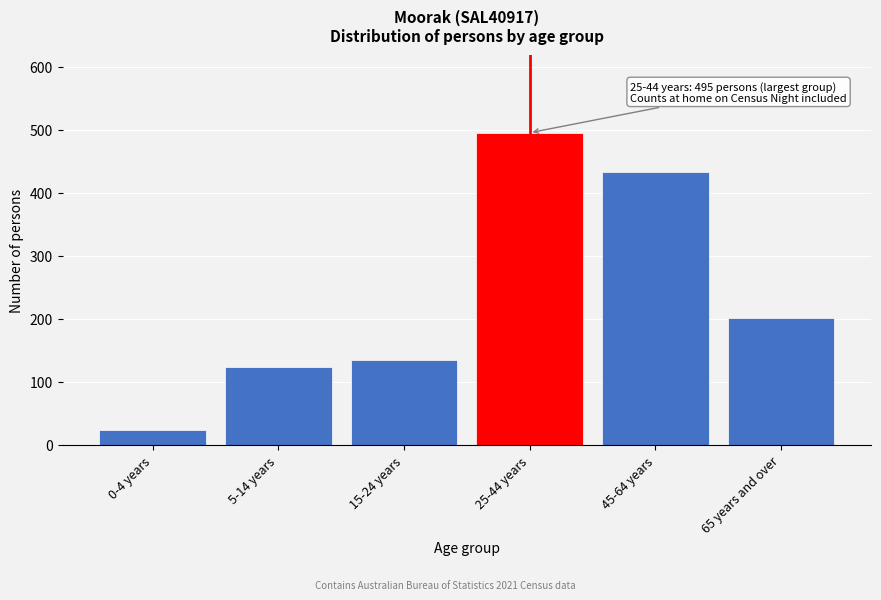

Reading right to left, extract all data points from this chart.

65 years and over=201	45-64 years=433	25-44 years=495	15-24 years=134	5-14 years=123	0-4 years=23